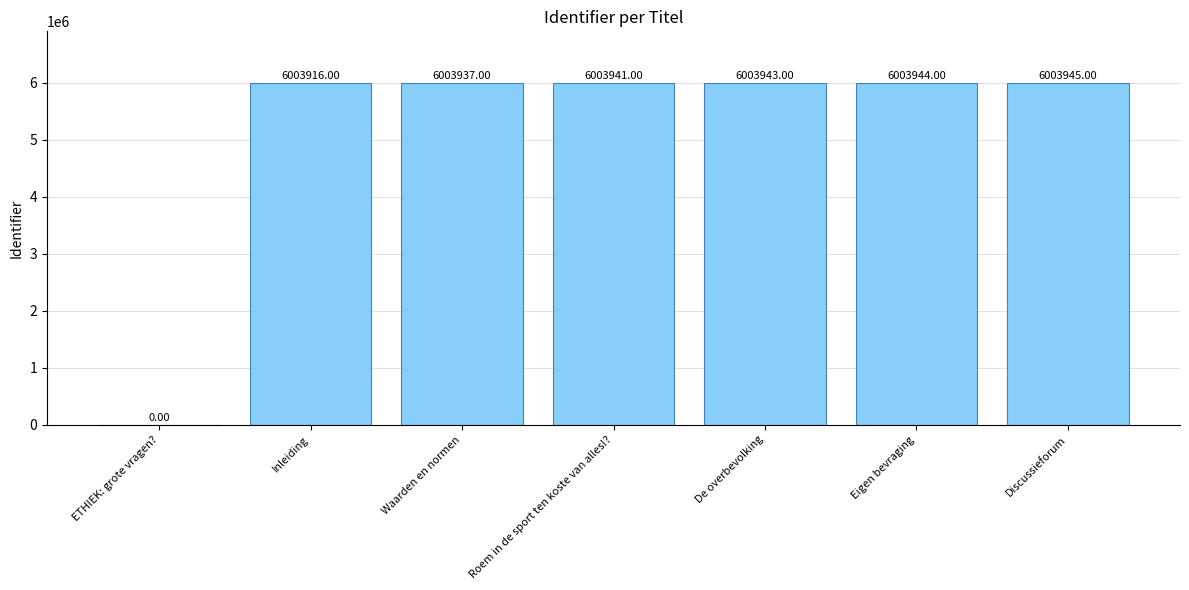

Which label corresponds to the largest value in the chart?

Discussieforum